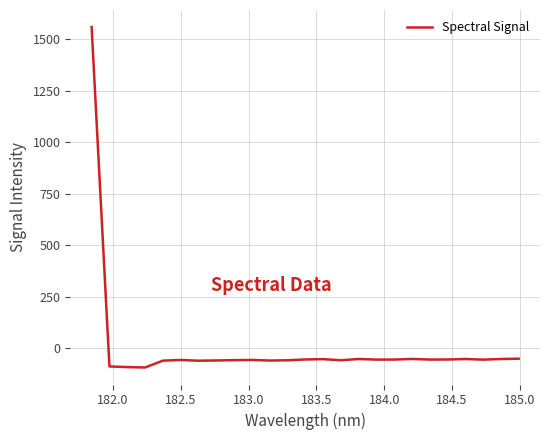

What is the maximum value shown in the chart?

1558.8